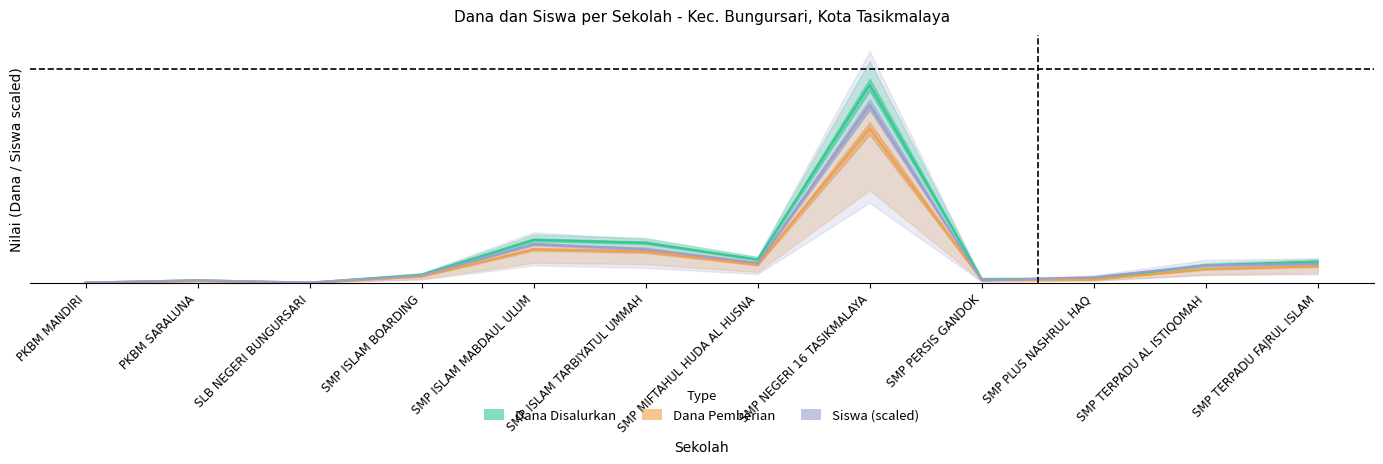

At how many categories does at least one series exceed 142302029?

1